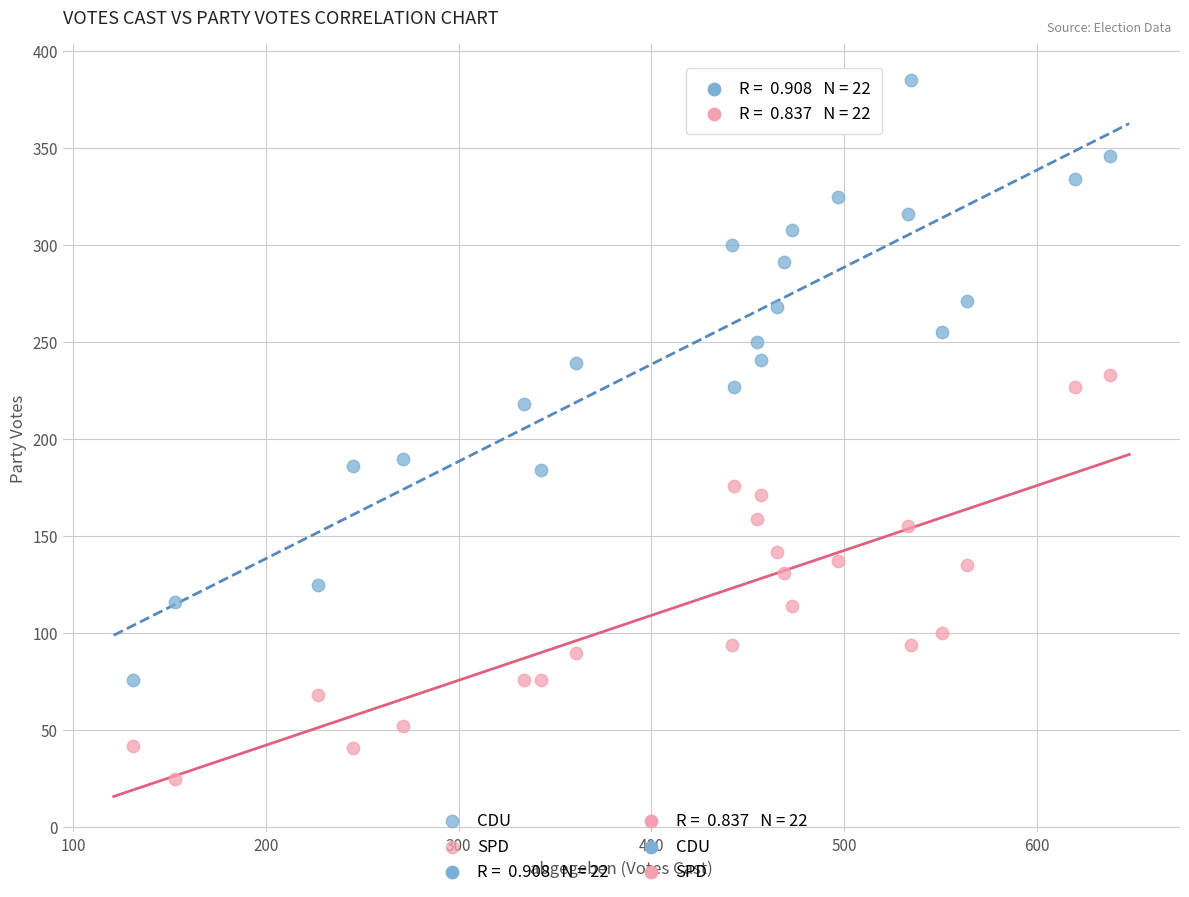

Across all data points, what is the range of X values (max minus min)?

507